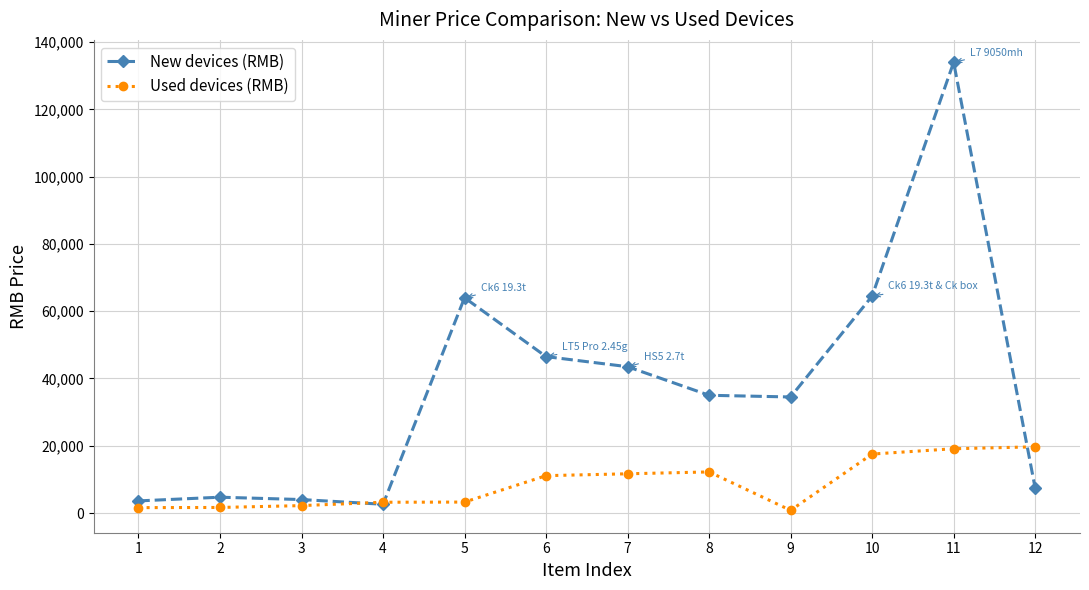

List the series in order of their peak value, highest first.

New devices (RMB), Used devices (RMB)